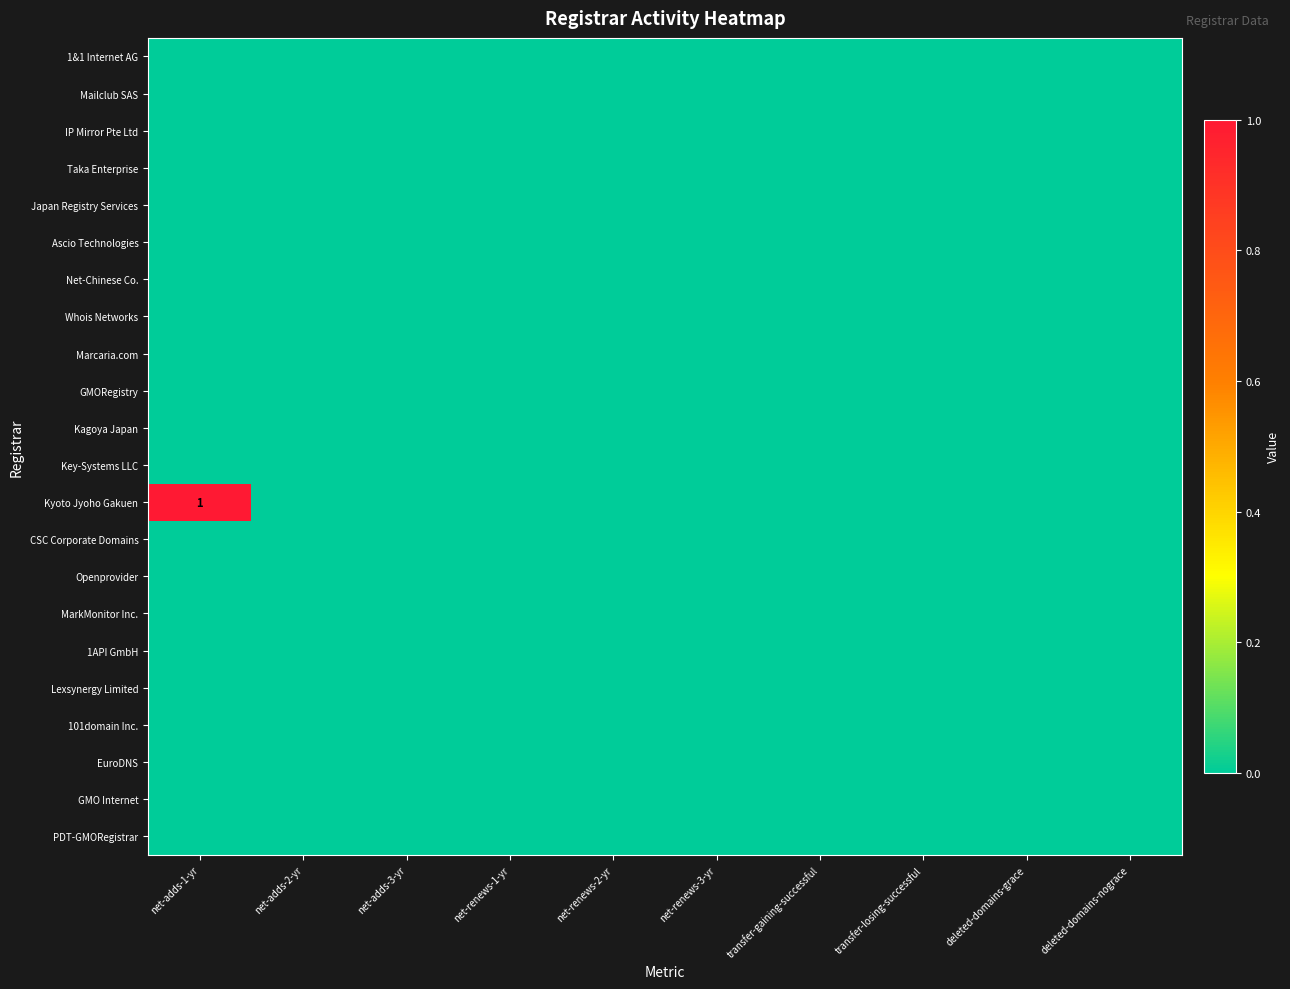

Which series has the largest total across all categories?

Kyoto Jyoho Gakuen